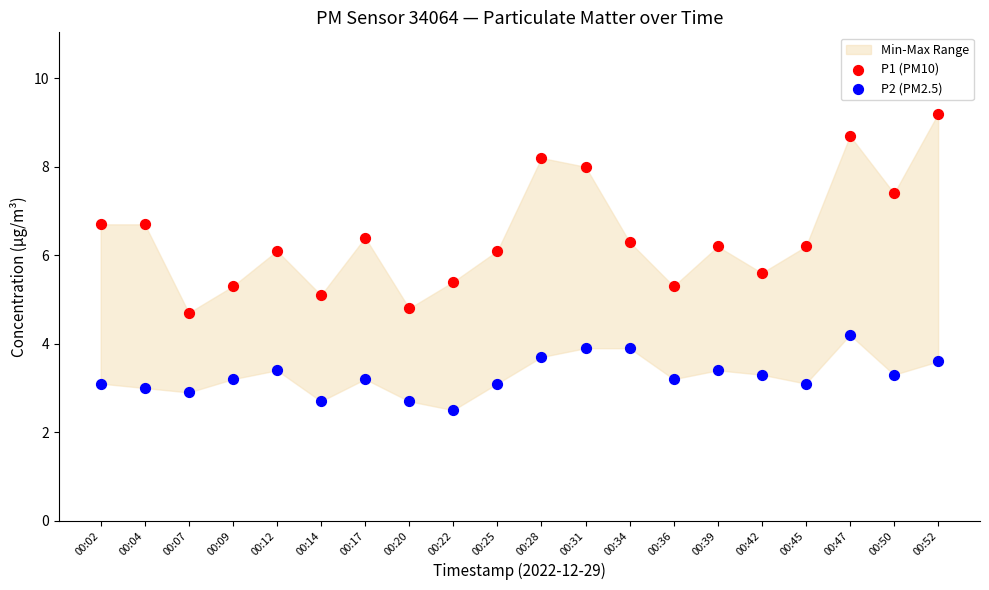

Which series has the largest Y range (max minus min)?

P1 (PM10)